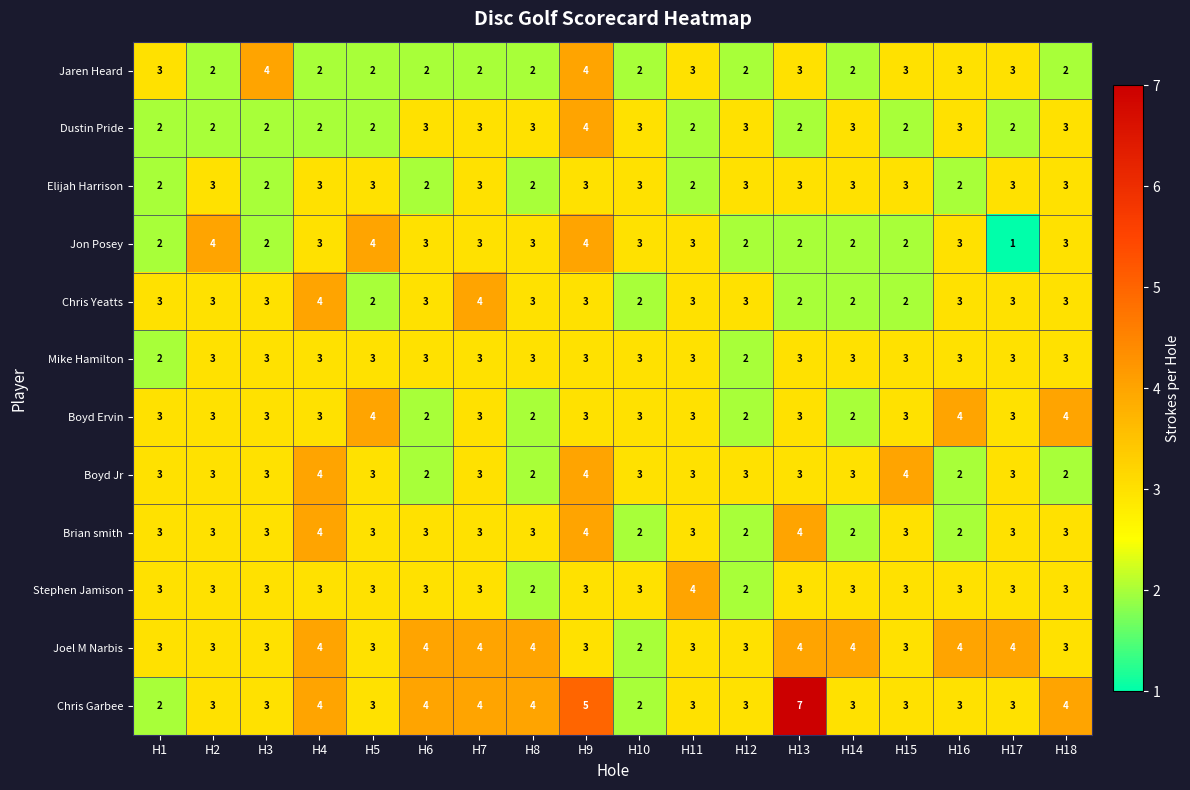

How many values in the Elijah Harrison series are below 3?

6